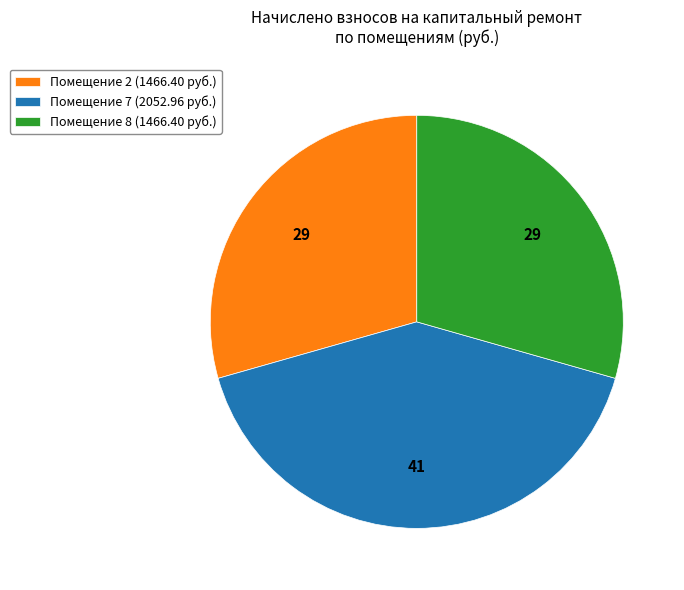

The Помещение 7 (2052.96 руб.) slice represents 41% of the pie. True or false?

True